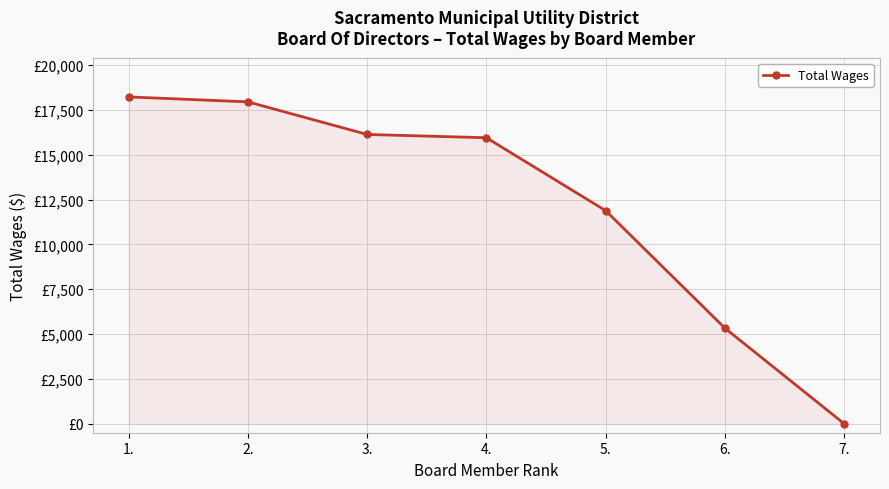

Is this an area chart (filled region under the line)?

Yes